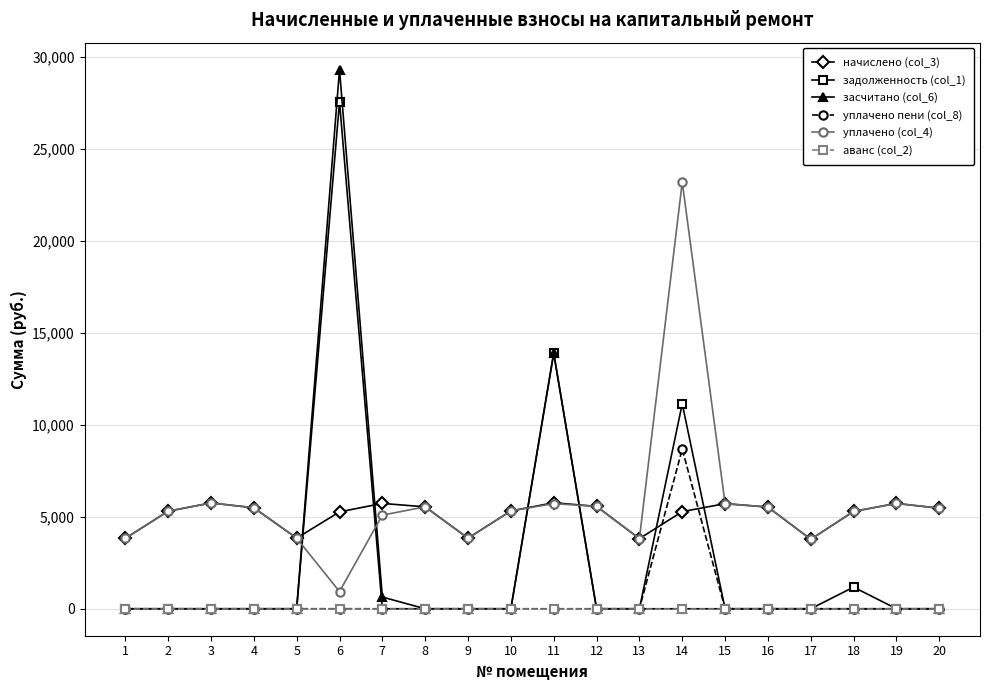

Is it true that задолженность (col_1) equals 0.0 at 13?

True